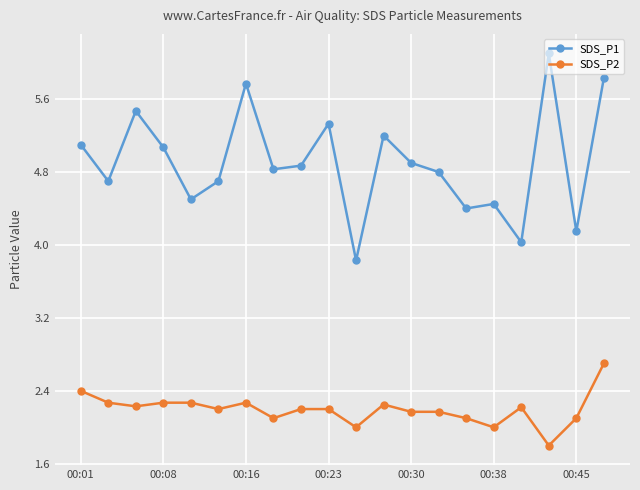

How many interior local valleys does the SDS_P1 series have?

7